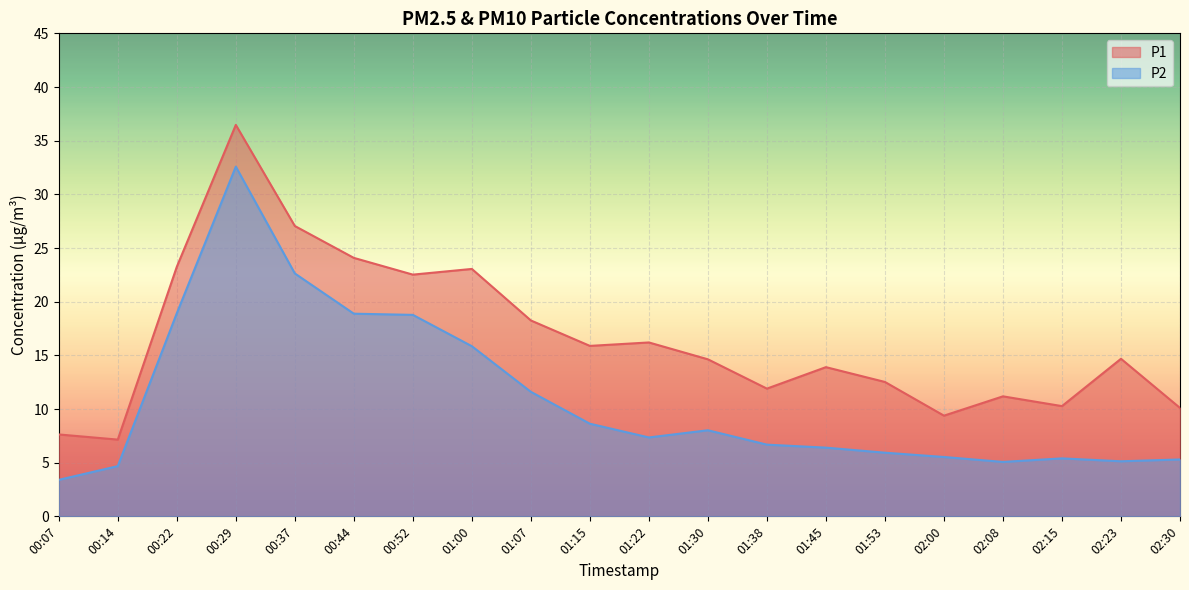

Reading right to left, extract all data points from this chart.

P1: 02:30=10.1	02:23=14.7	02:15=10.3	02:08=11.2	02:00=9.4	01:53=12.5	01:45=13.9	01:38=11.9	01:30=14.6	01:22=16.2	01:15=15.9	01:07=18.2	01:00=23.1	00:52=22.5	00:44=24.1	00:37=27.1	00:29=36.5	00:22=23.2	00:14=7.2	00:07=7.6
P2: 02:30=5.3	02:23=5.1	02:15=5.4	02:08=5.1	02:00=5.5	01:53=5.9	01:45=6.4	01:38=6.7	01:30=8.0	01:22=7.3	01:15=8.6	01:07=11.6	01:00=15.8	00:52=18.8	00:44=18.9	00:37=22.6	00:29=32.6	00:22=18.9	00:14=4.7	00:07=3.4